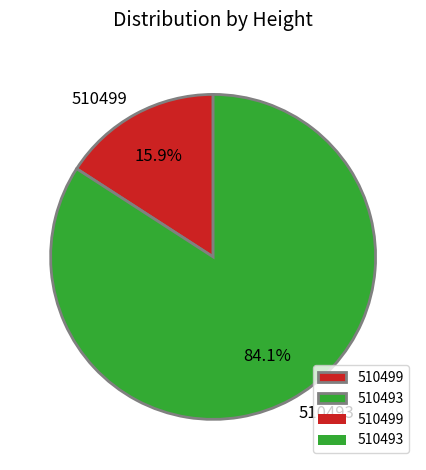

Do 510499 and 510493 together represent more than half of the pie?

Yes